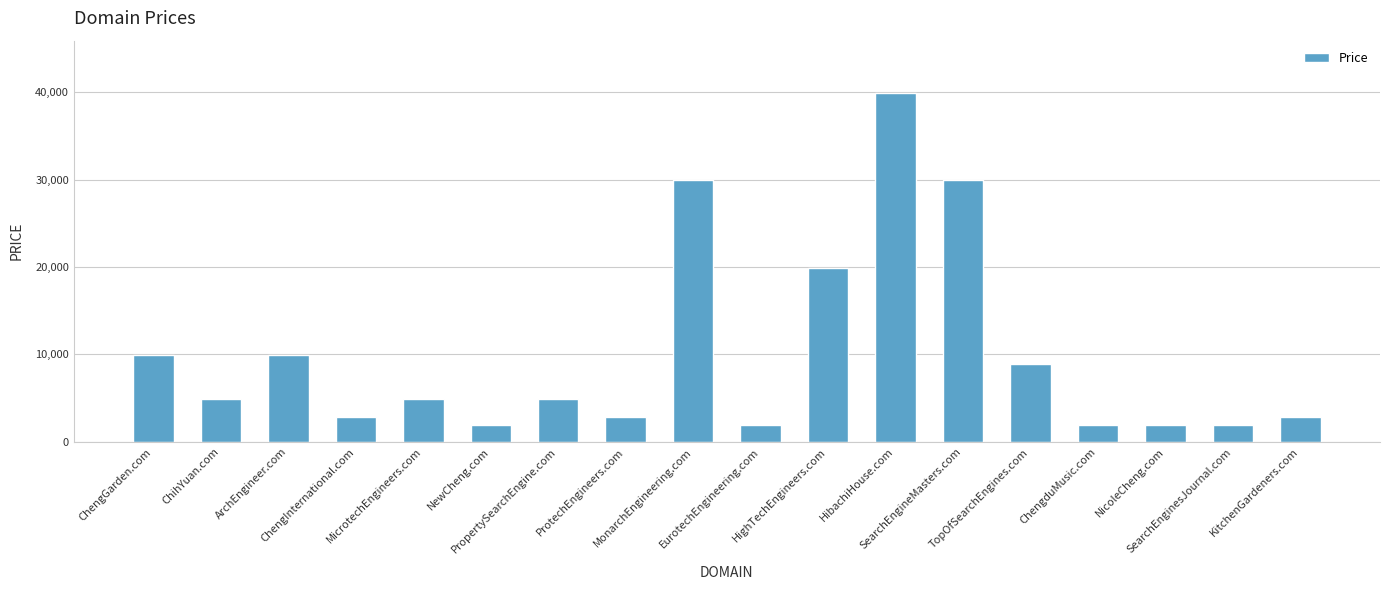

What is the difference between the second highest and minimum values?

28000